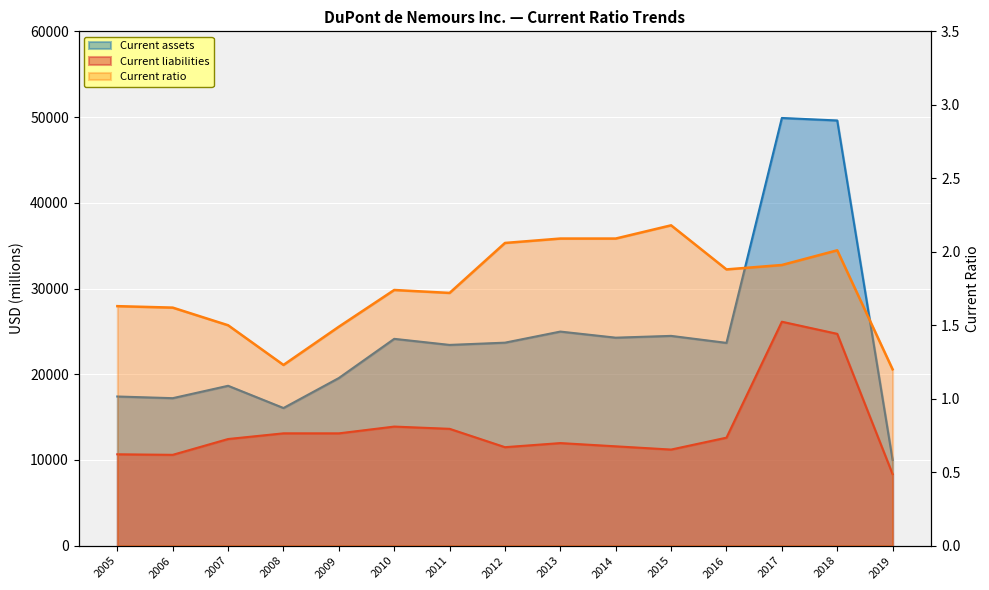

In Current assets, how many points are higher than both neighbors (excluding endpoints)?

5